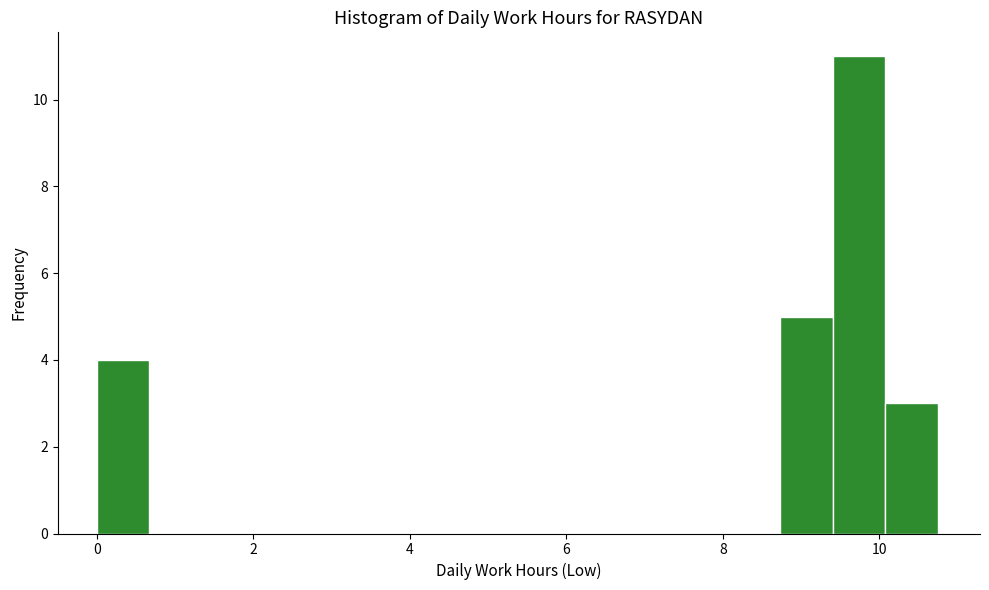

Around what value on the x-axis is the tallest bar? Give the approximate position of its centre, as read against the axis.

9.8